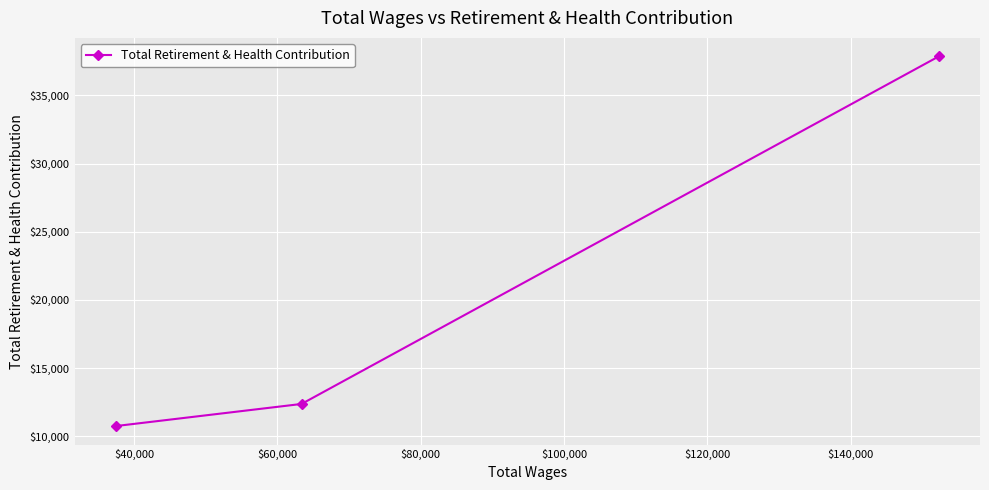

What is the difference between the maximum and minimum values?

27104